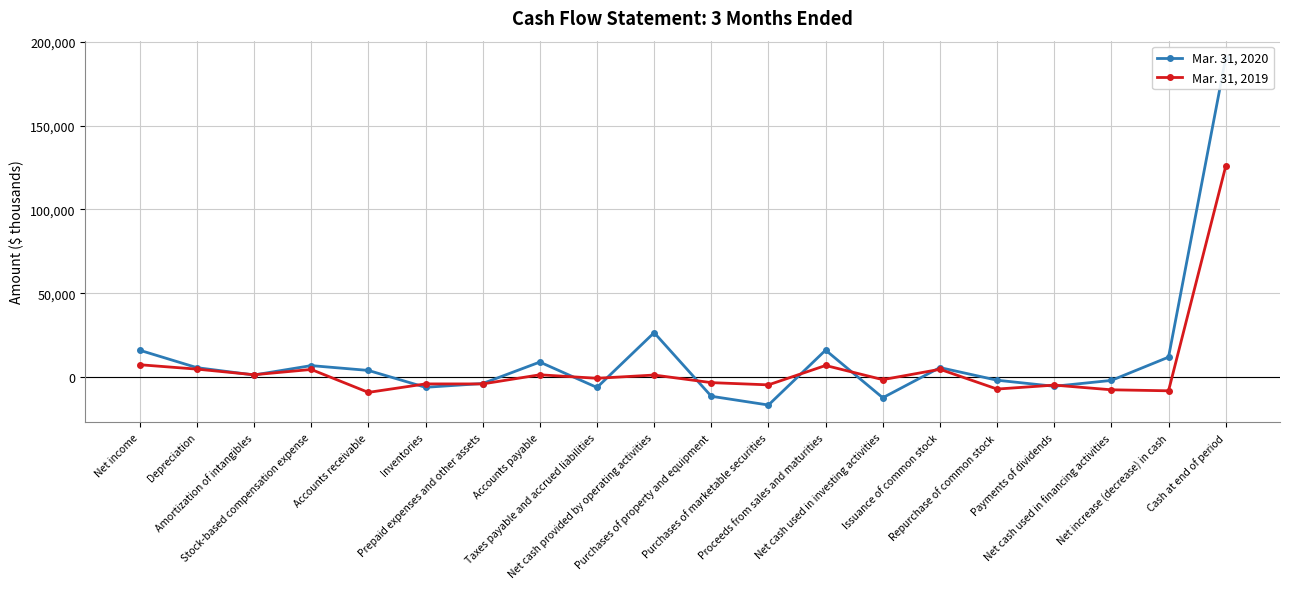

What is the sum of the Mar. 31, 2020 values at Cash at end of period and Payments of dividends?

184815